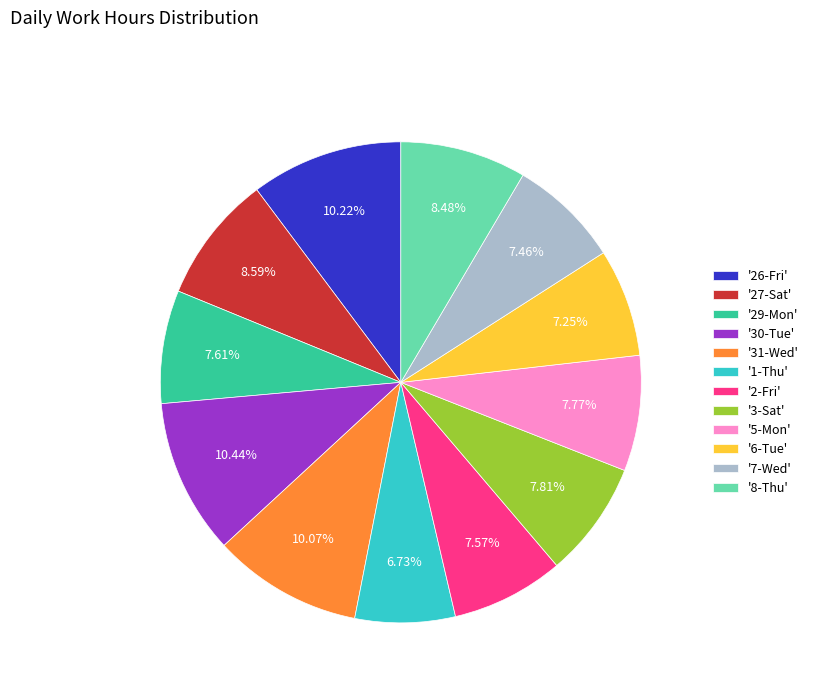

What is the ratio of the value at '29-Mon' to the value at '3-Sat'?

1.0